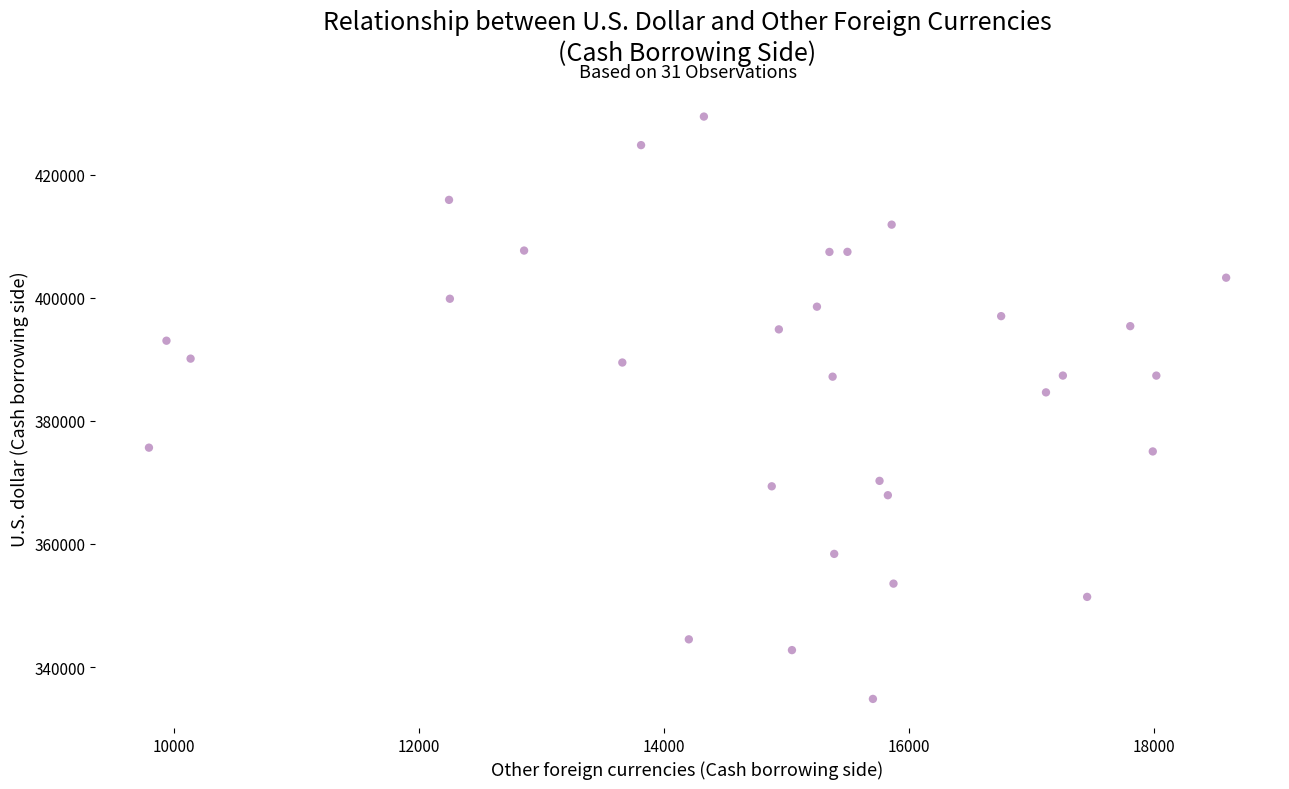

What Y value in the scatter plot is closest to 382125?

384622